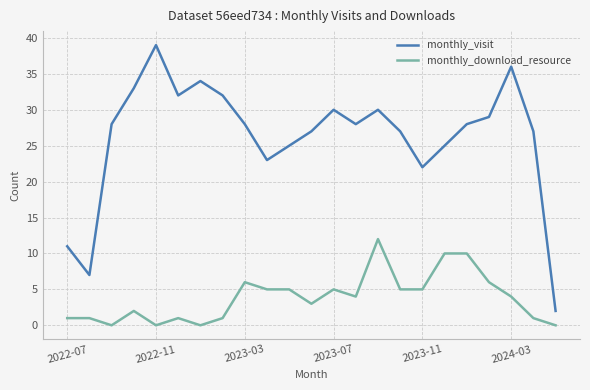

Which series has the largest total across all categories?

monthly_visit